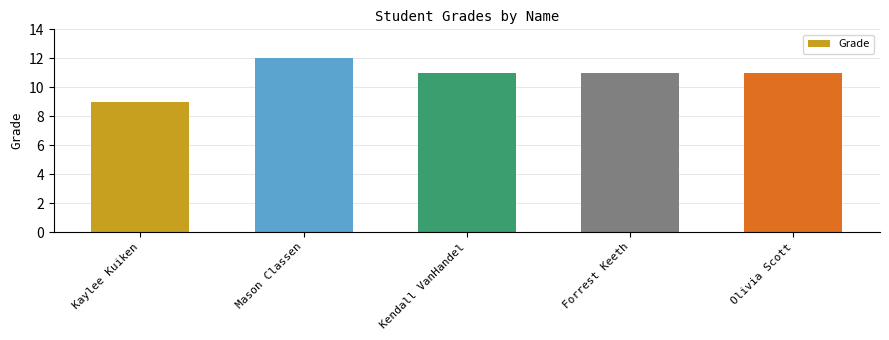

Is it true that the value at Olivia Scott is 11?

True